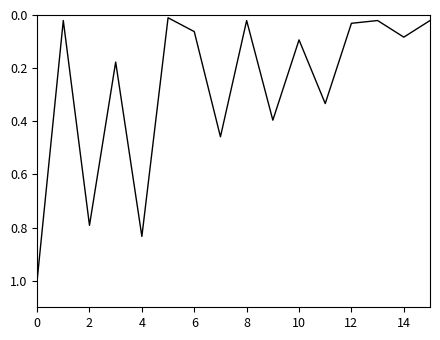

What is the difference between the maximum and minimum values?

1.0